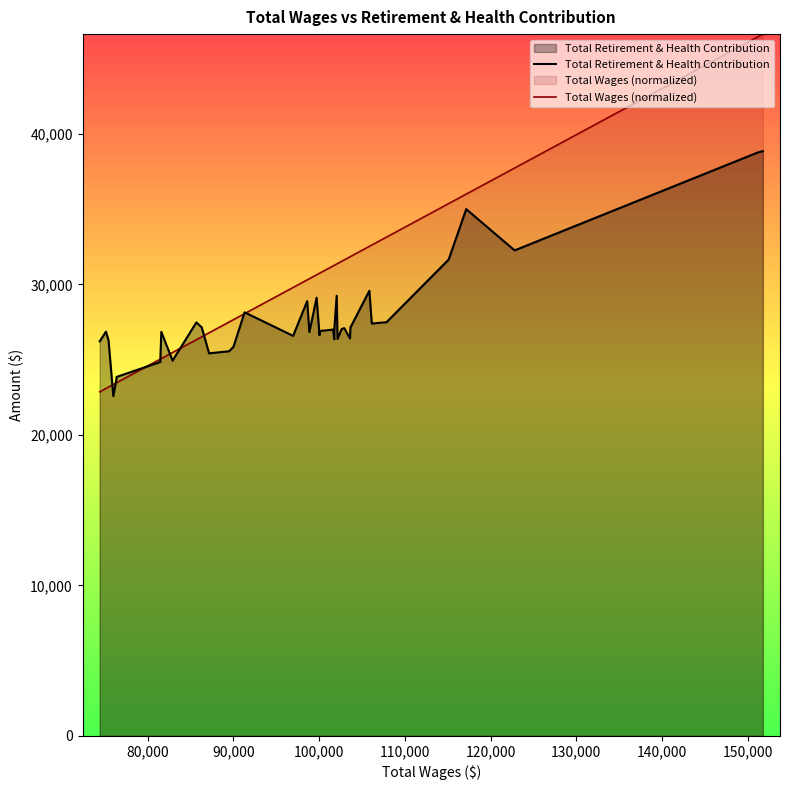

Which series has the largest total across all categories?

Total Wages (normalized)